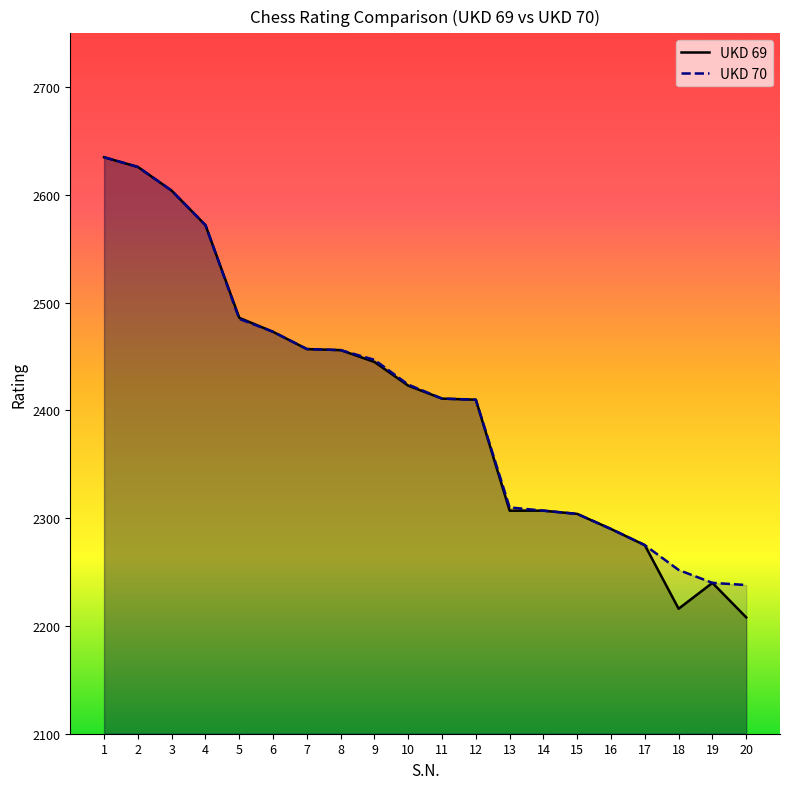

True or false: UKD 70 and UKD 69 cross at least once.

False